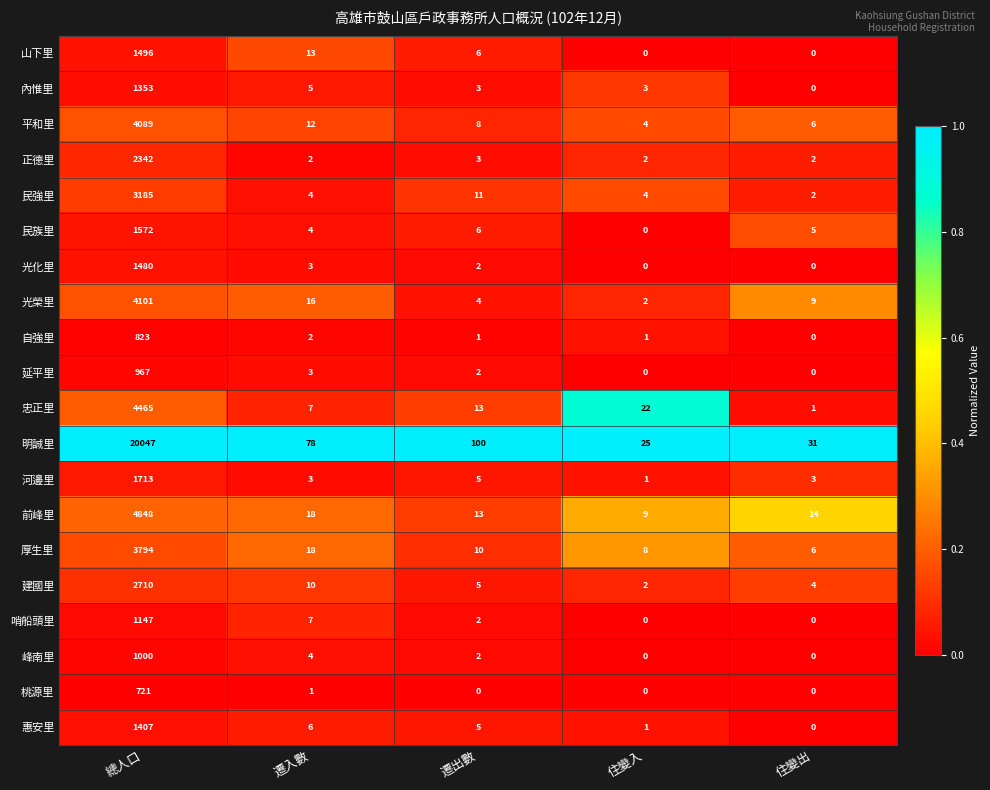

The value of 內惟里 at 住變出 is 0. True or false?

True